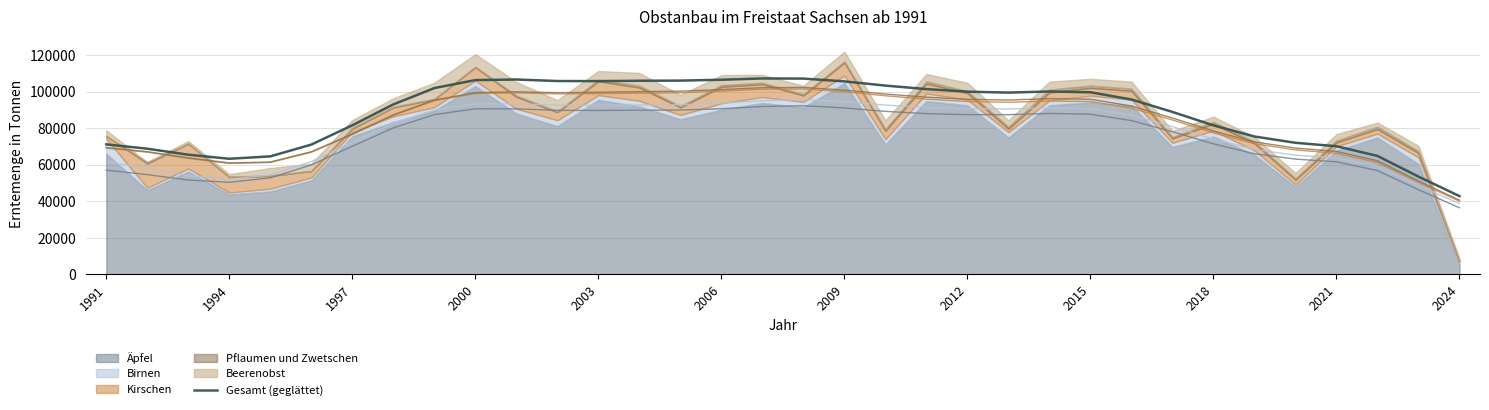

The value of Gesamt (geglättet) at 2012 is 59402.5. True or false?

False